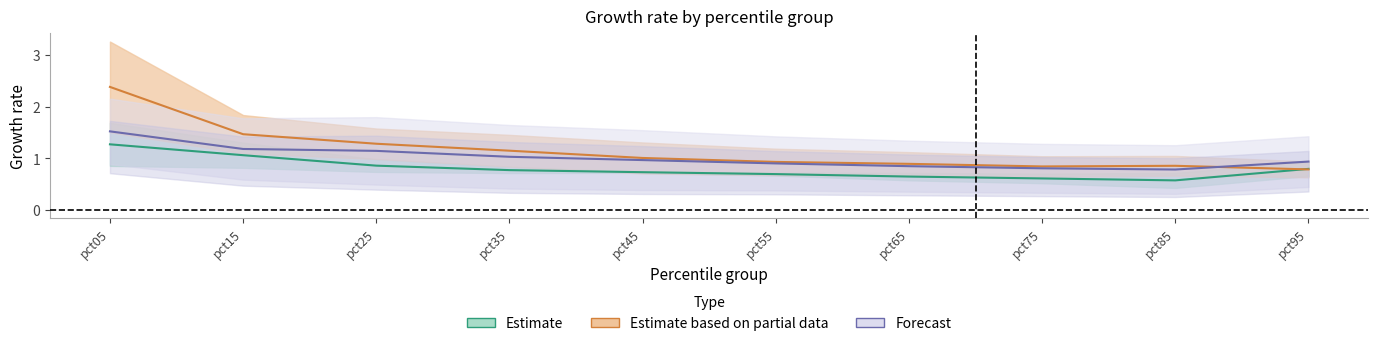

Is the value of Nov at pct15 greater than the value of Mar at pct55?

Yes